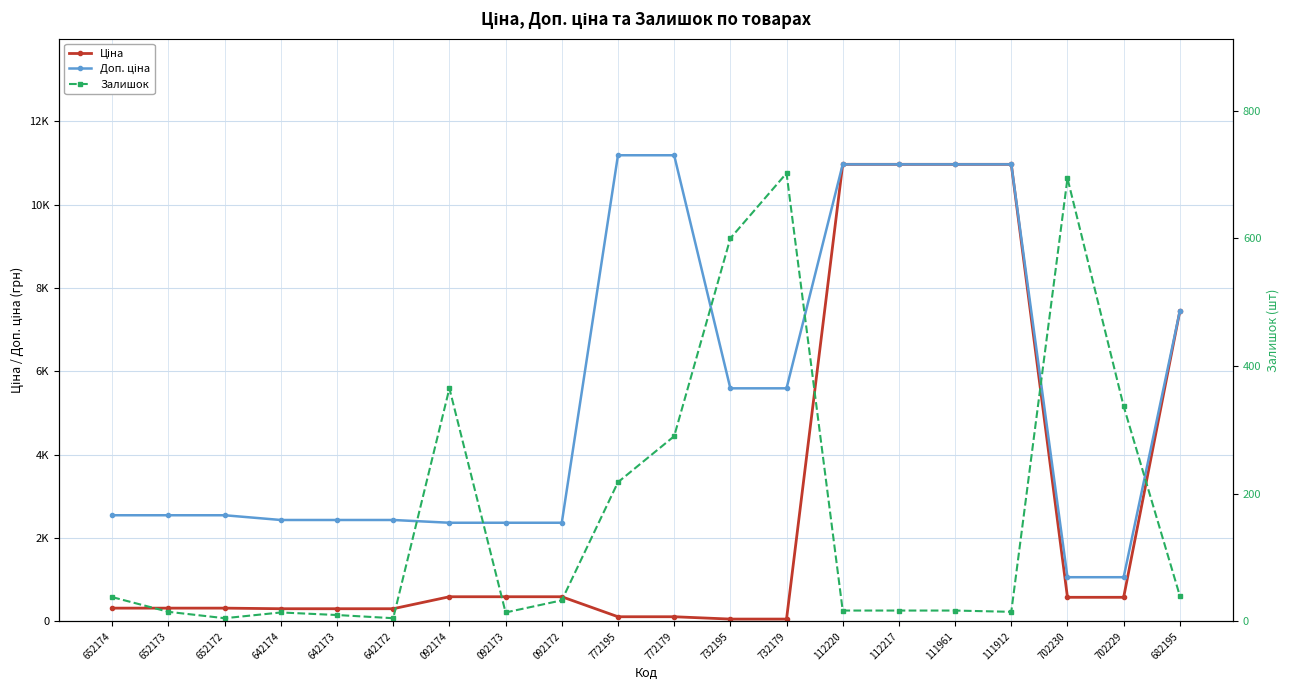

True or false: Ціна has more than 2 interior local peaks.

False